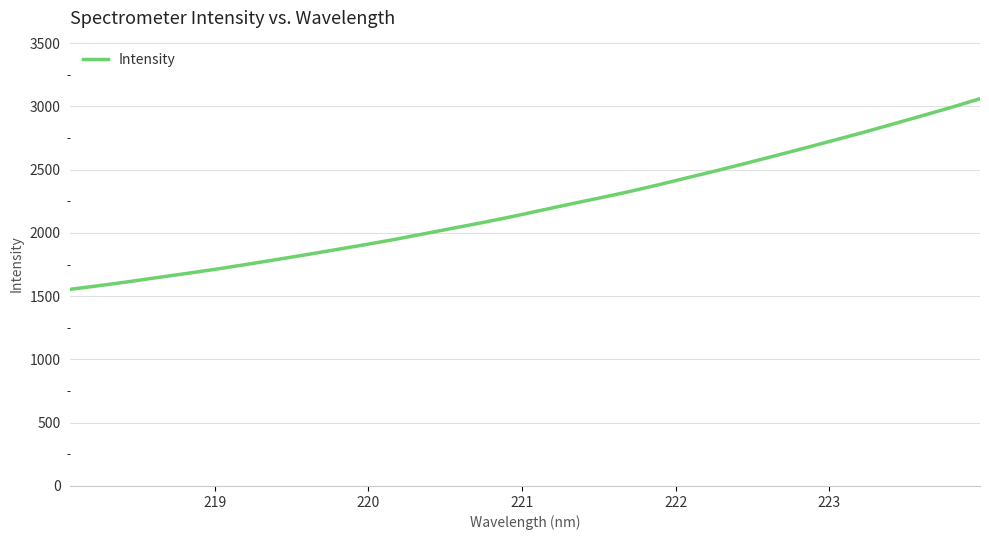

What is the smallest value displayed?

1554.1